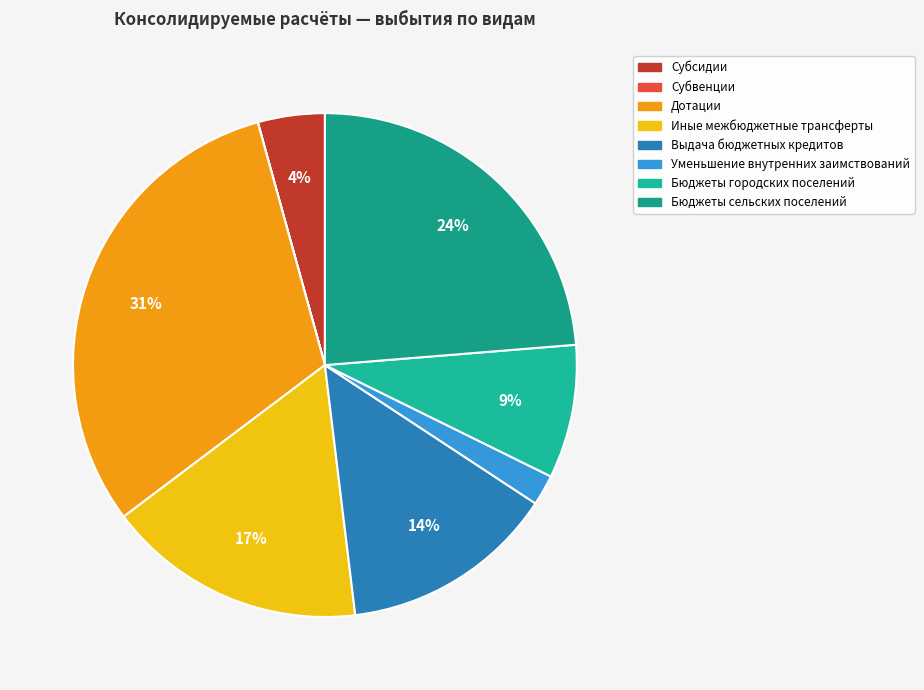

Combined, do Иные межбюджетные трансферты and Субвенции account for over 50%?

No